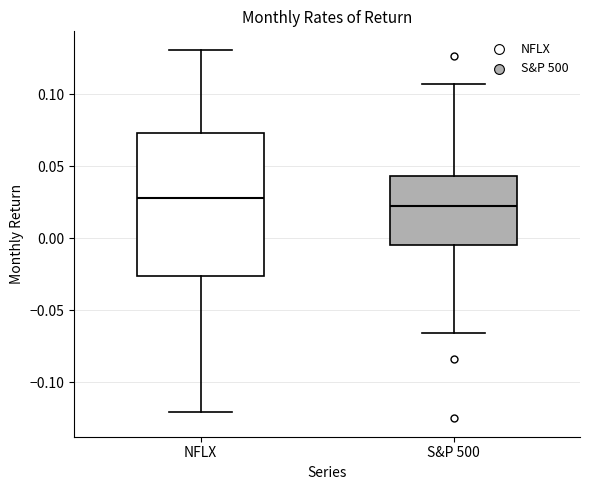

Reading left to right, transcribe this box plot: for each box, give where its median line is, the range the box spans, and where its two whiskers end, as read against the y-axis. The values are not printed on the chart, so give them approximately, as read against the axis.

NFLX: median 0.030, box -0.025 to 0.075, whiskers -0.120 to 0.130
S&P 500: median 0.025, box -0.005 to 0.045, whiskers -0.065 to 0.110